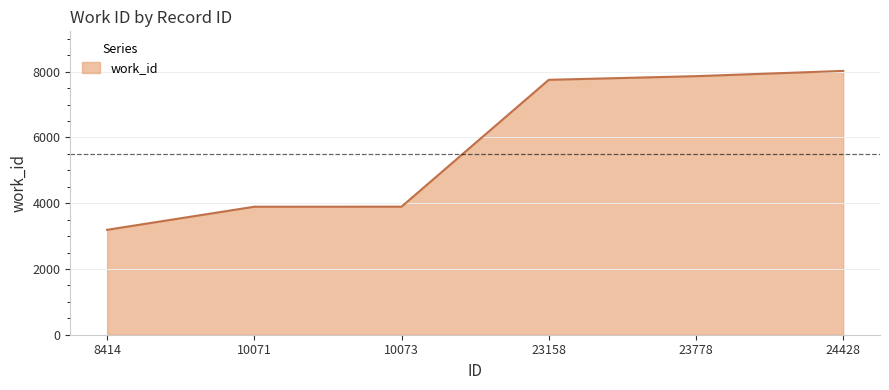

What is the ratio of the value at 24428 to the value at 10071?

2.1